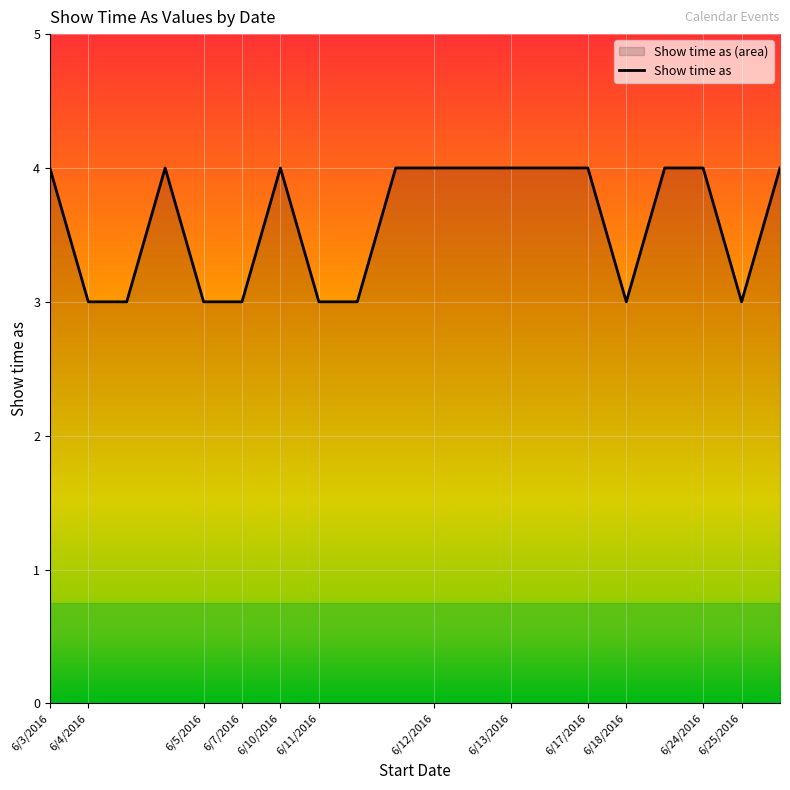

How many categories are shown in the chart?

20